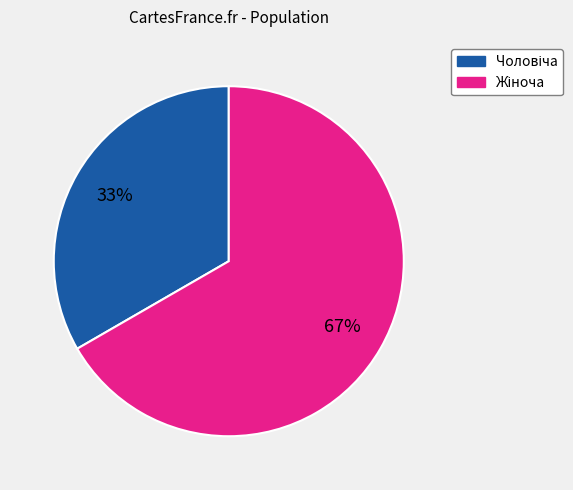

To the nearest percent, what is the average slice percentage?

50%